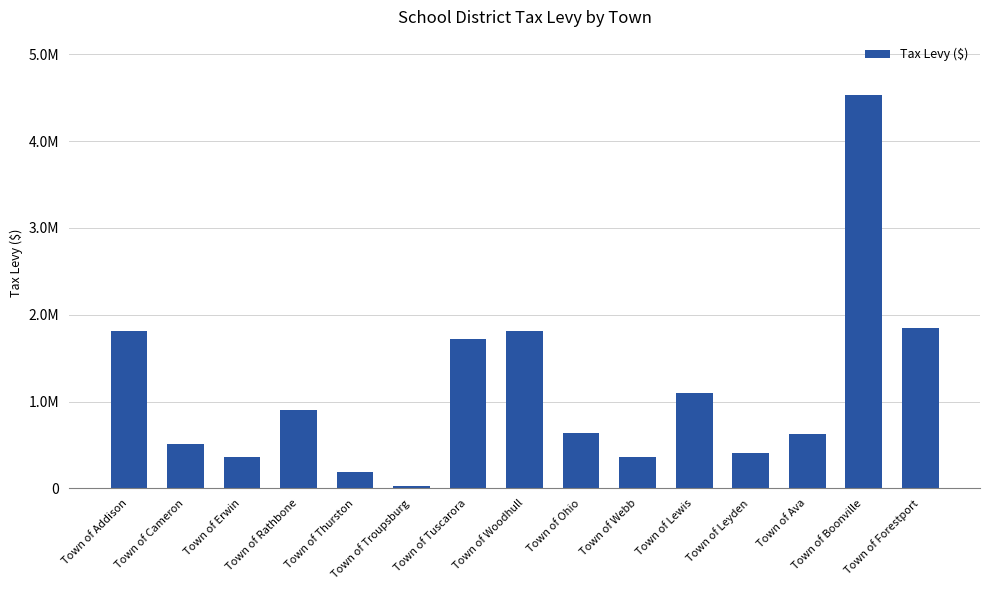

What is the value of the 13th bar from the left?

621649.0